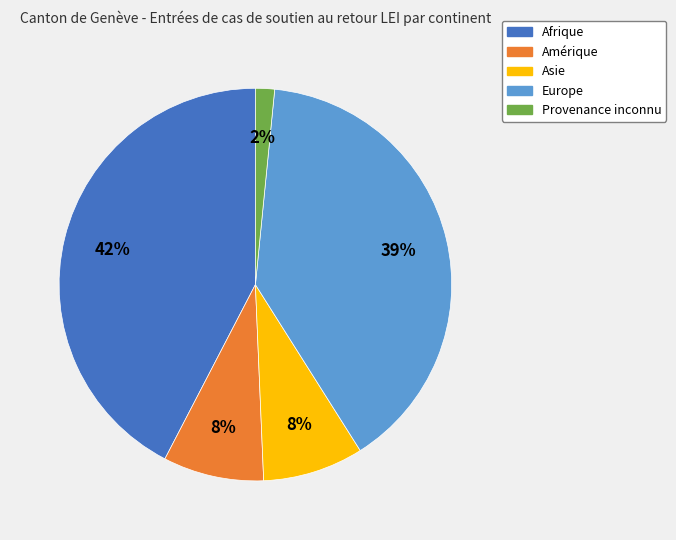

What percentage is the Asie slice, to the nearest percent?

8%